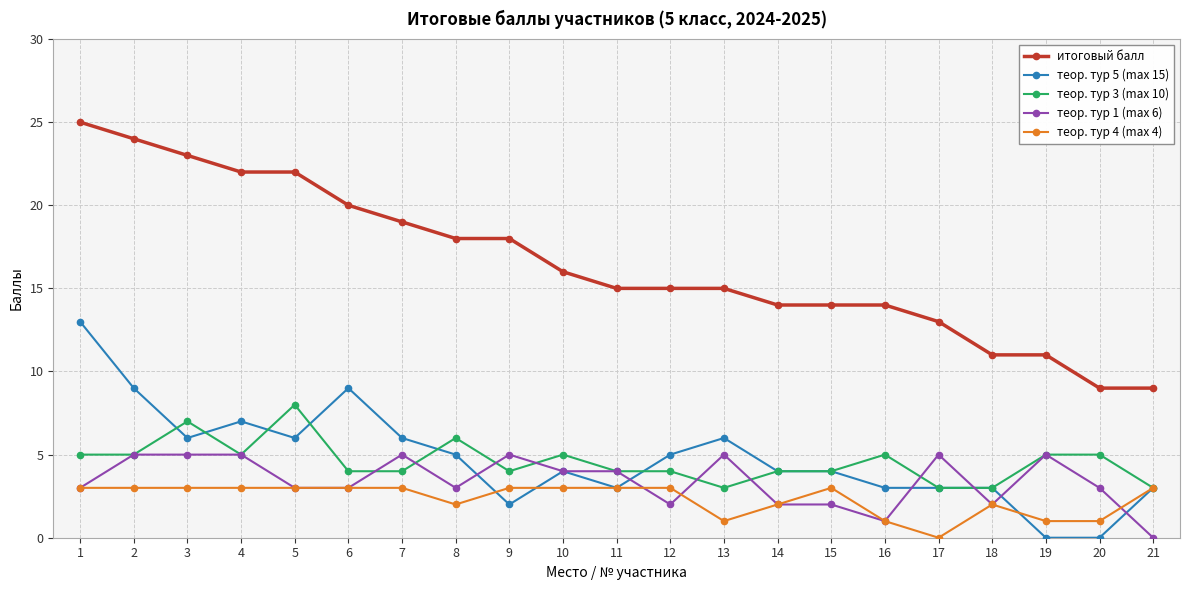

At how many categories does at least one series exceed 5?

21